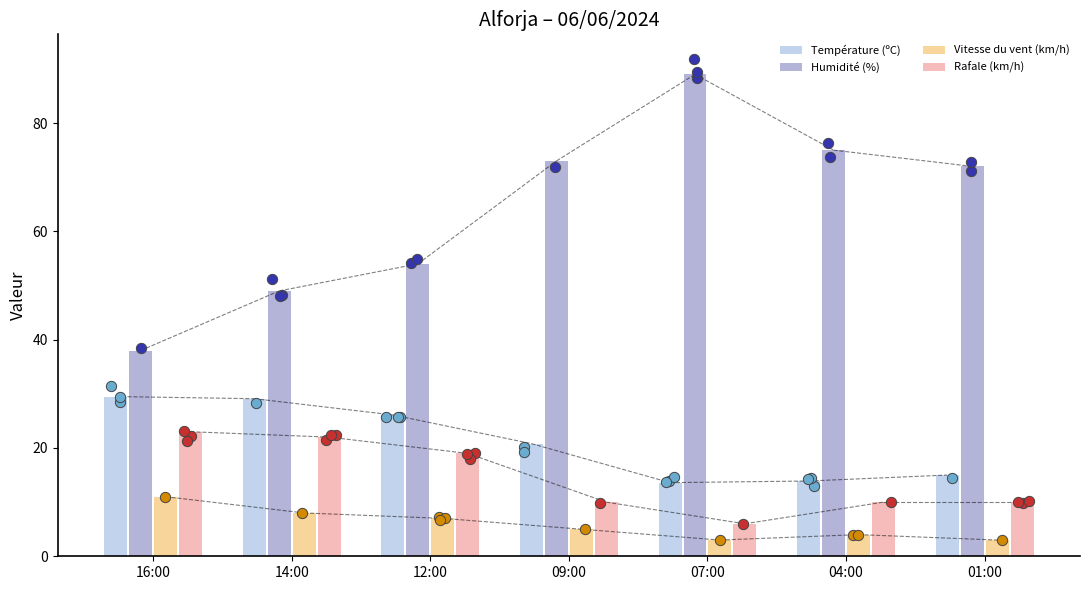

What is the total value across all series at 01:00?

100.0